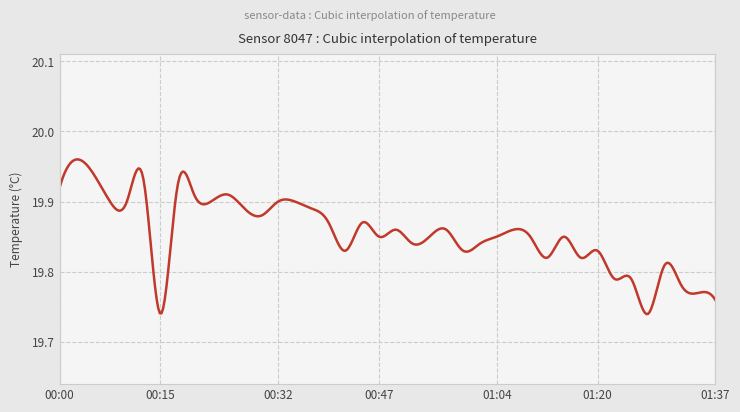

Reading left to right, extract all data points from this chart.

00:00=19.9	00:03=20.0	00:05=19.9	00:08=19.9	00:10=19.9	00:13=19.9	00:15=19.7	00:18=19.9	00:20=19.9	00:22=19.9	00:25=19.9	00:27=19.9	00:30=19.9	00:32=19.9	00:35=19.9	00:37=19.9	00:40=19.9	00:42=19.8	00:45=19.9	00:47=19.9	00:50=19.9	00:52=19.8	00:55=19.9	00:57=19.9	00:59=19.8	01:02=19.8	01:04=19.9	01:07=19.9	01:09=19.9	01:12=19.8	01:15=19.9	01:17=19.8	01:20=19.8	01:22=19.8	01:25=19.8	01:27=19.7	01:30=19.8	01:32=19.8	01:35=19.8	01:37=19.8